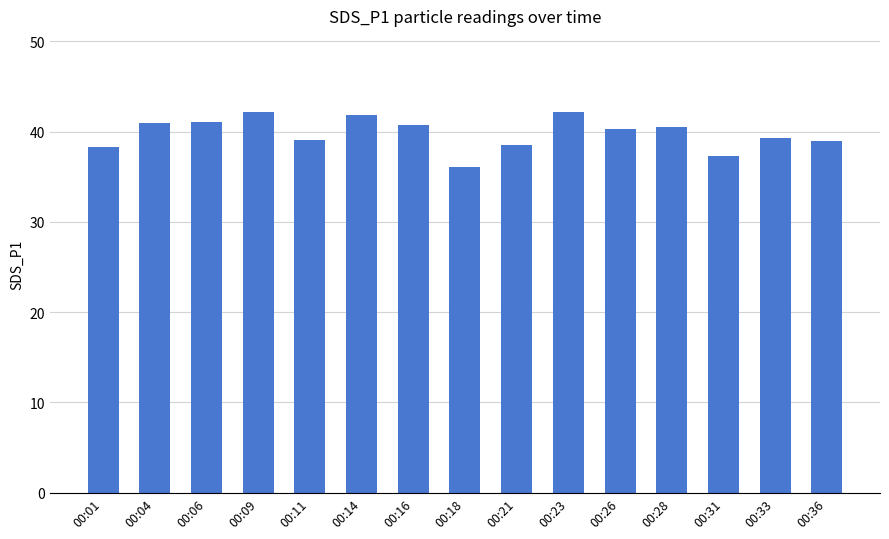

How many distinct data groups are displayed?

1